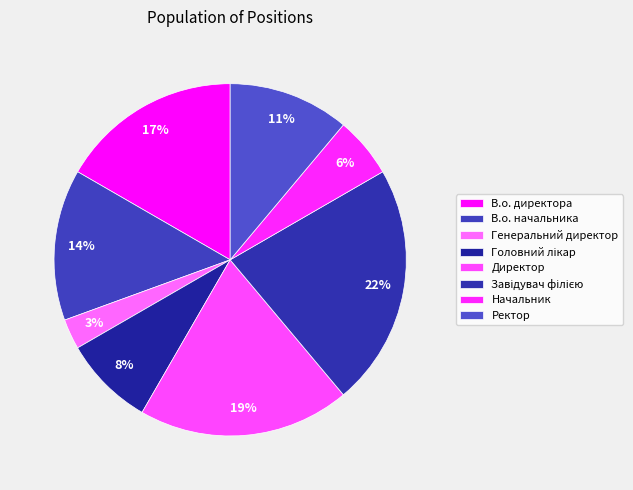

How many slices are in this pie chart?

8